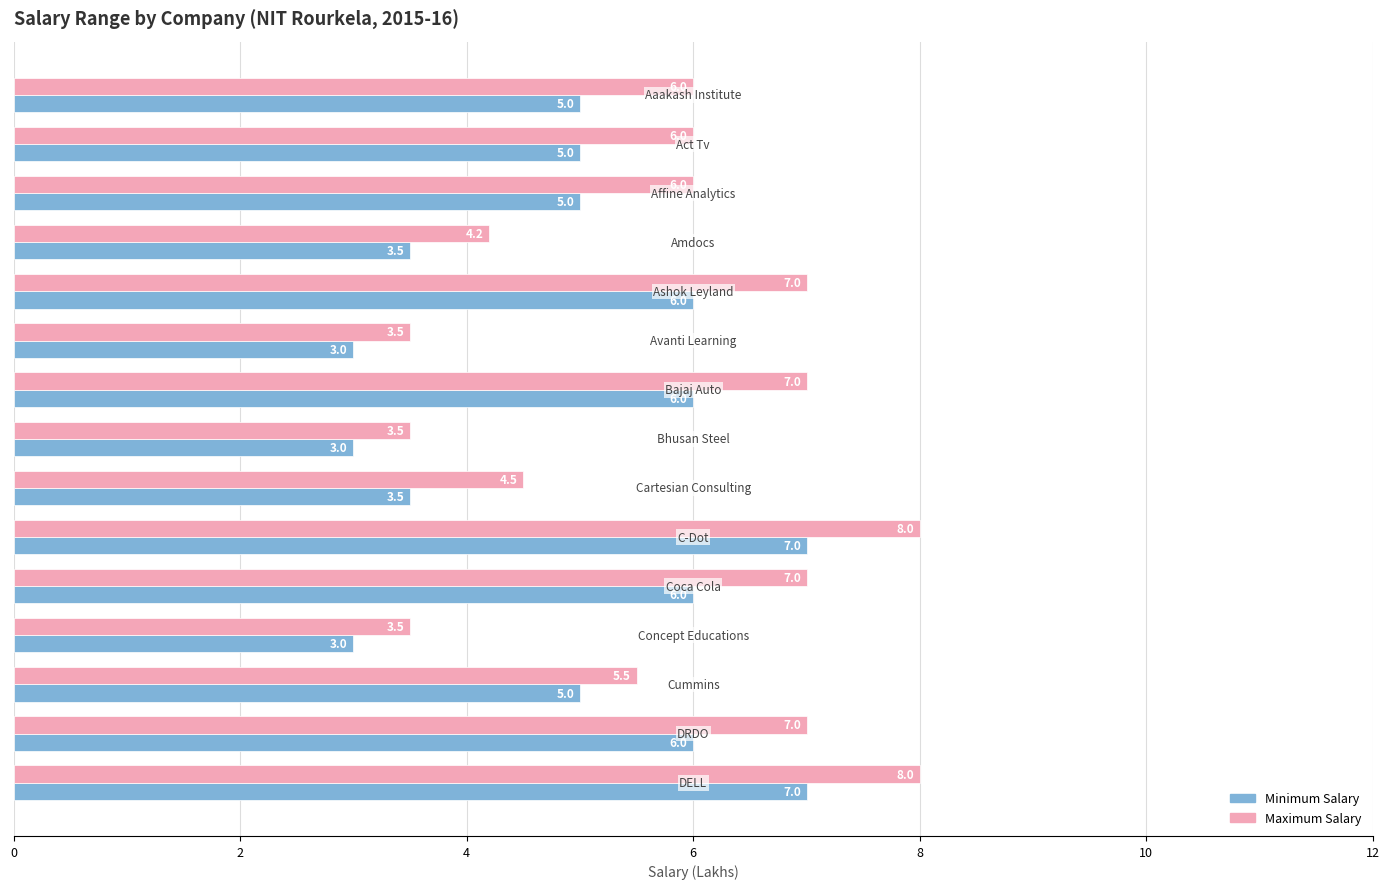

How many Minimum Salary values are between 3 and 6?

13